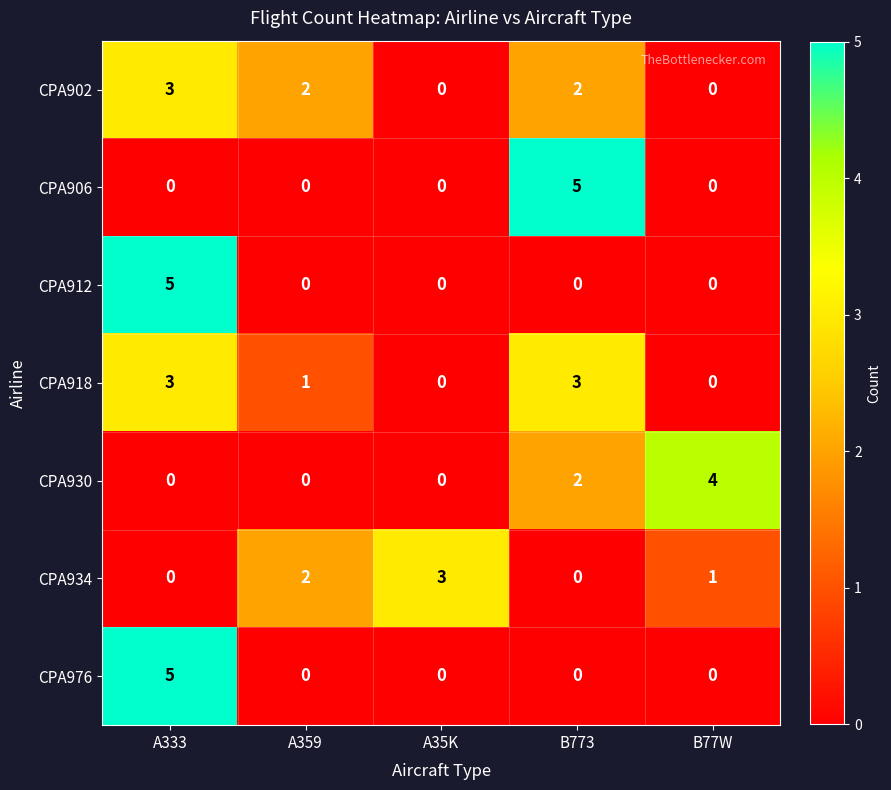

At which category is the sum across all series the highest?

A333